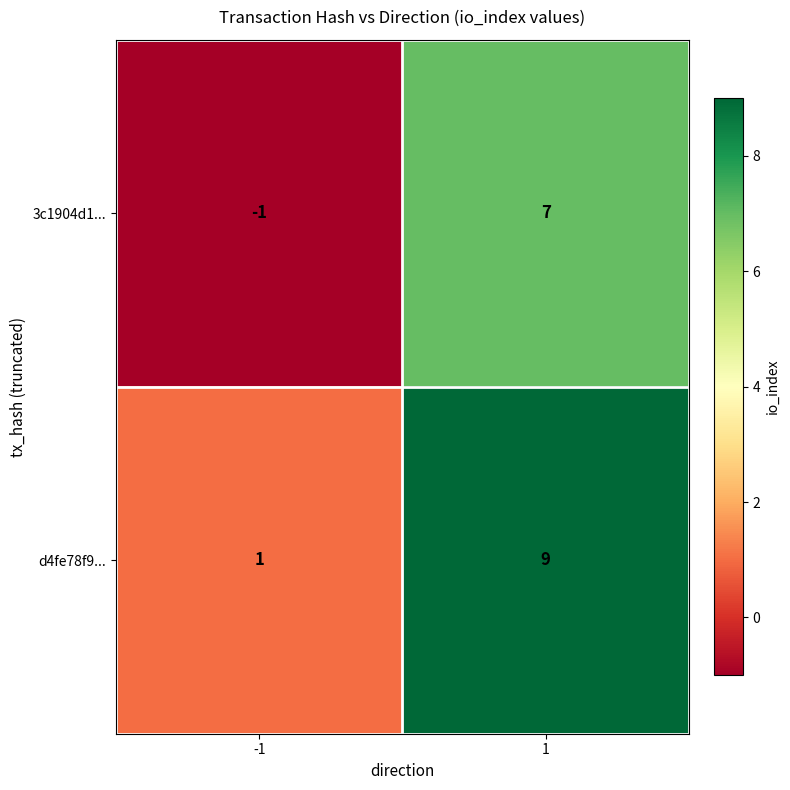

Rank the series at 1 from highest to lowest value.

d4fe78f9..., 3c1904d1...